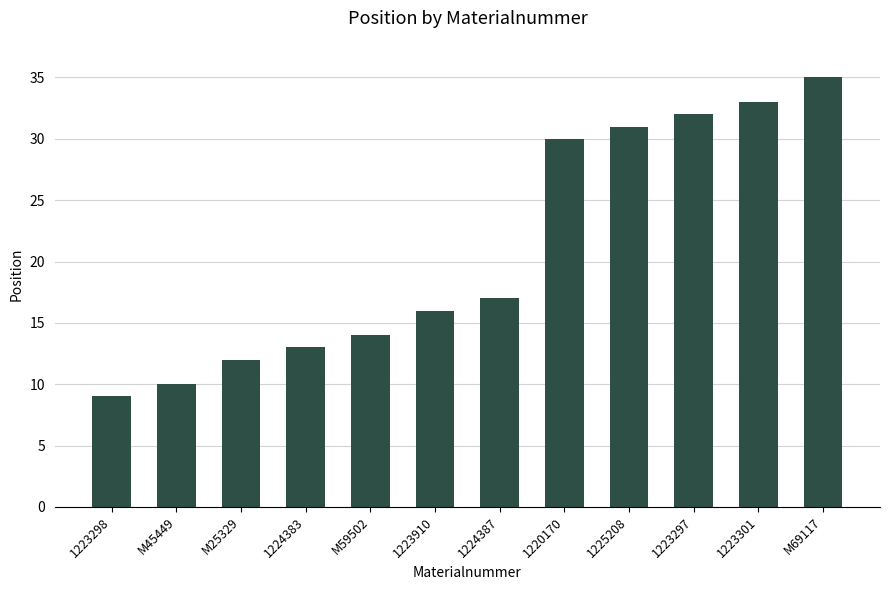

Reading right to left, extract all data points from this chart.

M69117=35	1223301=33	1223297=32	1225208=31	1220170=30	1224387=17	1223910=16	M59502=14	1224383=13	M25329=12	M45449=10	1223298=9